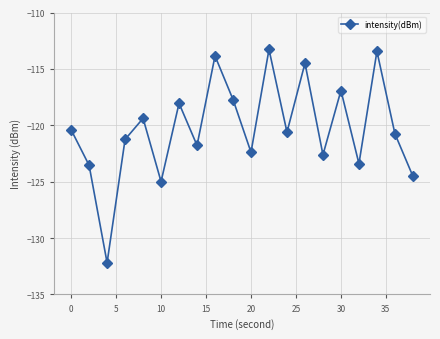

What is the maximum value shown in the chart?

-113.3